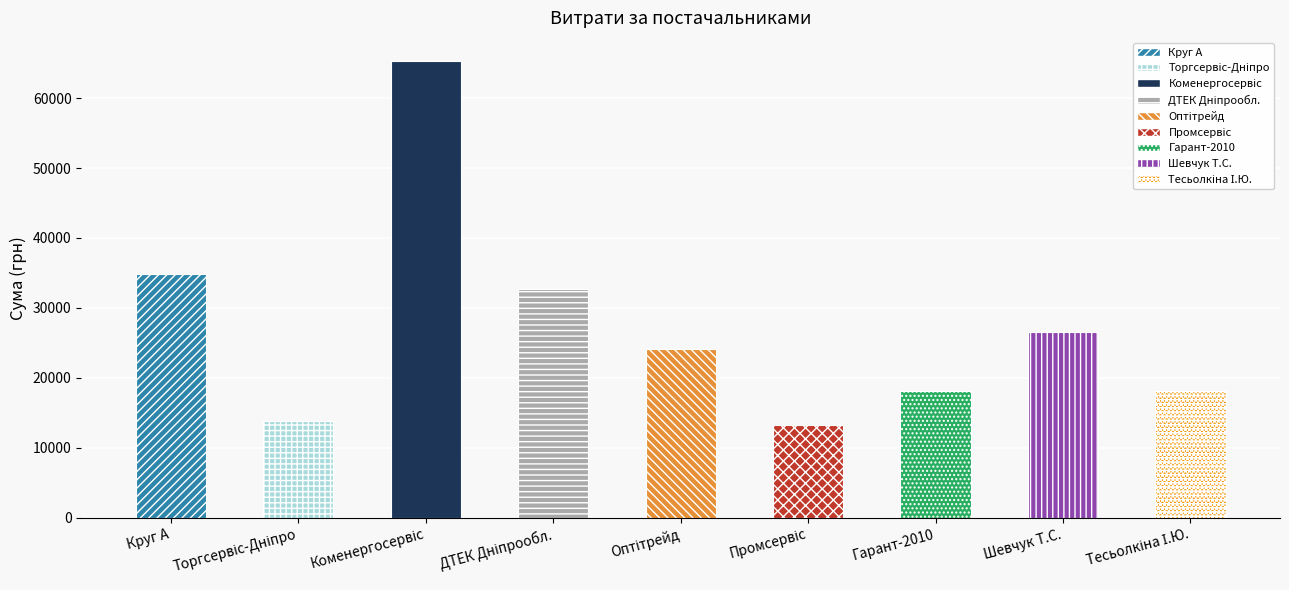

What is the value of the 2nd bar from the left?

13837.6